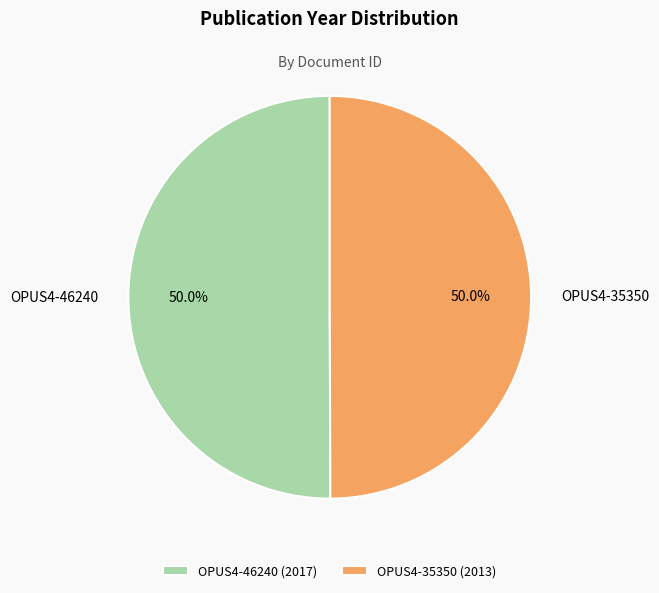

The OPUS4-46240 slice represents 50% of the pie. True or false?

True